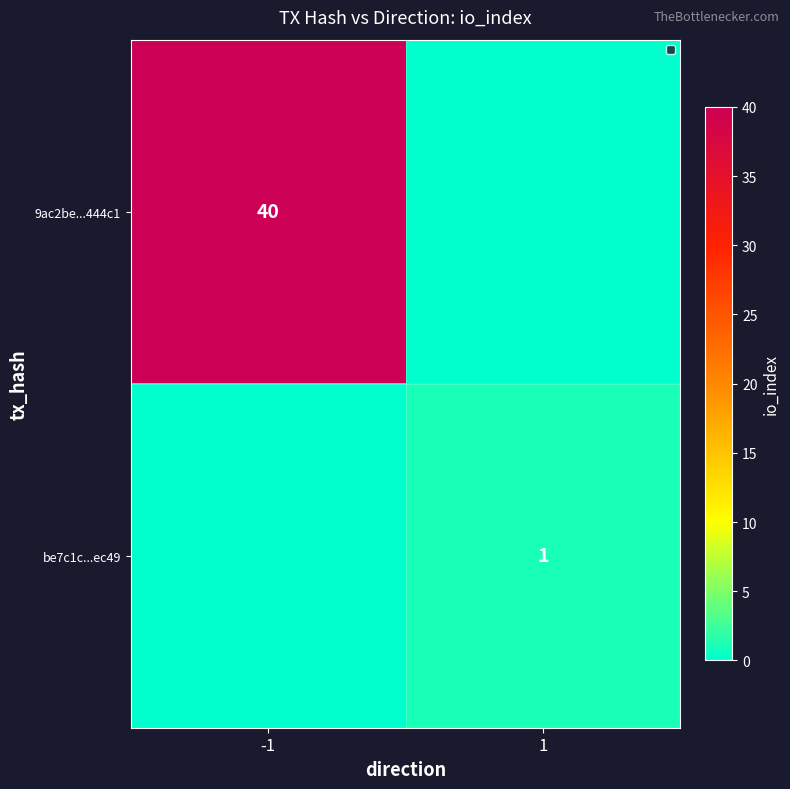

At how many categories does at least one series exceed 19?

1